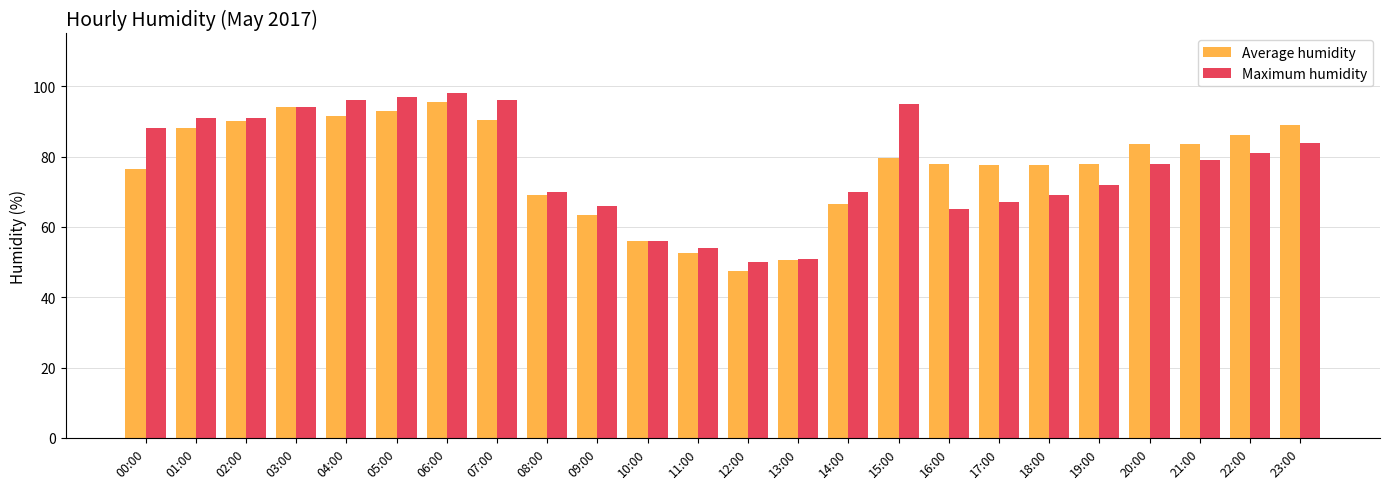

Reading left to right, extract all data points from this chart.

Average humidity: 76.5	88.0	90.0	94.0	91.5	93.0	95.5	90.5	69.0	63.5	56.0	52.5	47.5	50.5	66.5	79.5	78.0	77.5	77.5	78.0	83.5	83.5	86.0	89.0
Maximum humidity: 88.0	91.0	91.0	94.0	96.0	97.0	98.0	96.0	70.0	66.0	56.0	54.0	50.0	51.0	70.0	95.0	65.0	67.0	69.0	72.0	78.0	79.0	81.0	84.0